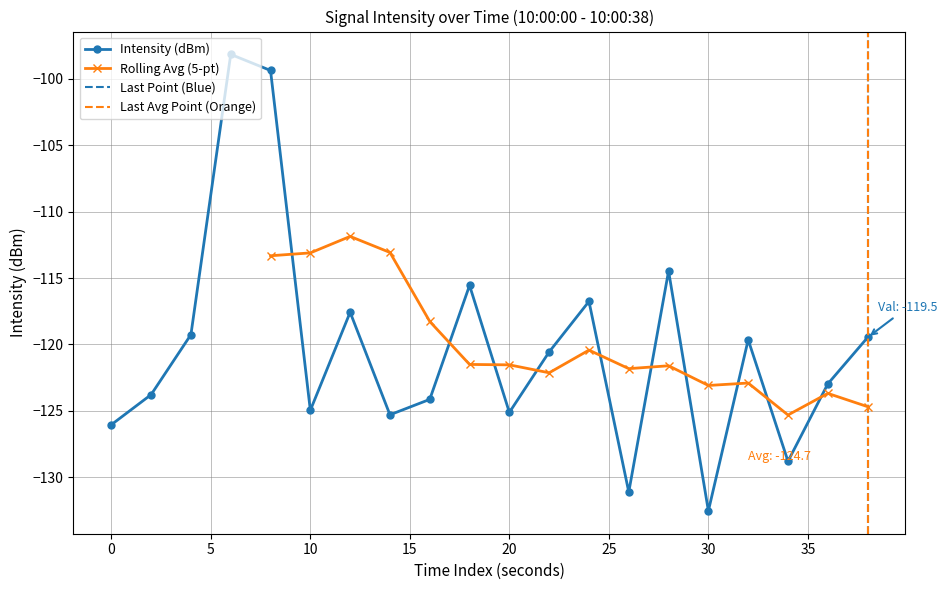

List the labels in order of value, largest first.

6, 8, 28, 18, 24, 12, 4, 38, 32, 22, 36, 2, 16, 10, 20, 14, 0, 34, 26, 30